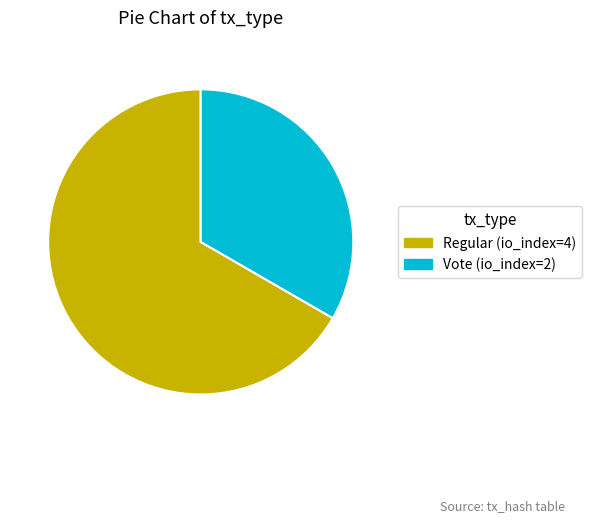

Which slice represents more than half of the pie?

Regular (io_index=4)